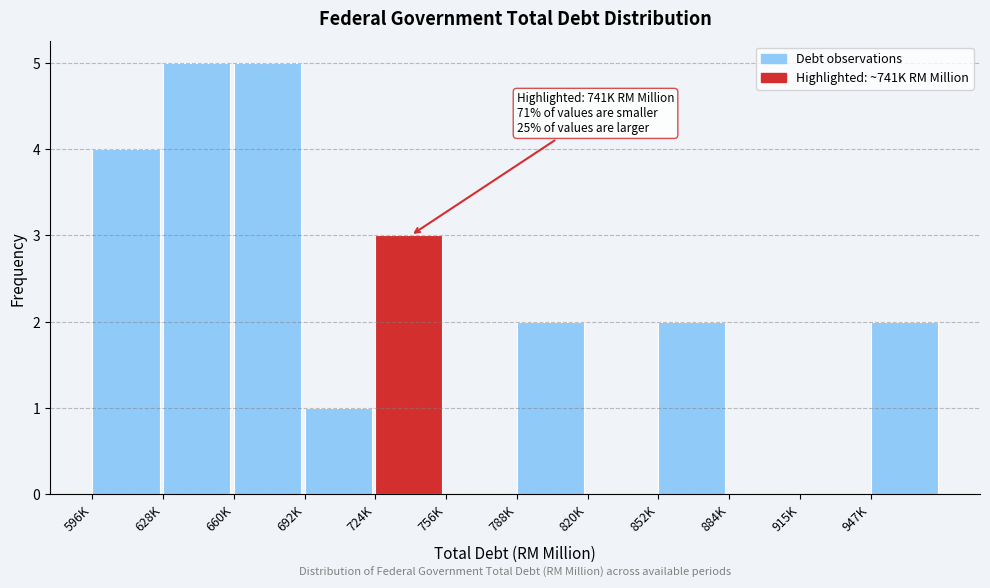

Reading left to right, transcribe all the data shown in this chart.

596K=4	628K=5	660K=5	692K=1	724K=3	756K=0	788K=2	820K=0	852K=2	884K=0	915K=0	947K=2